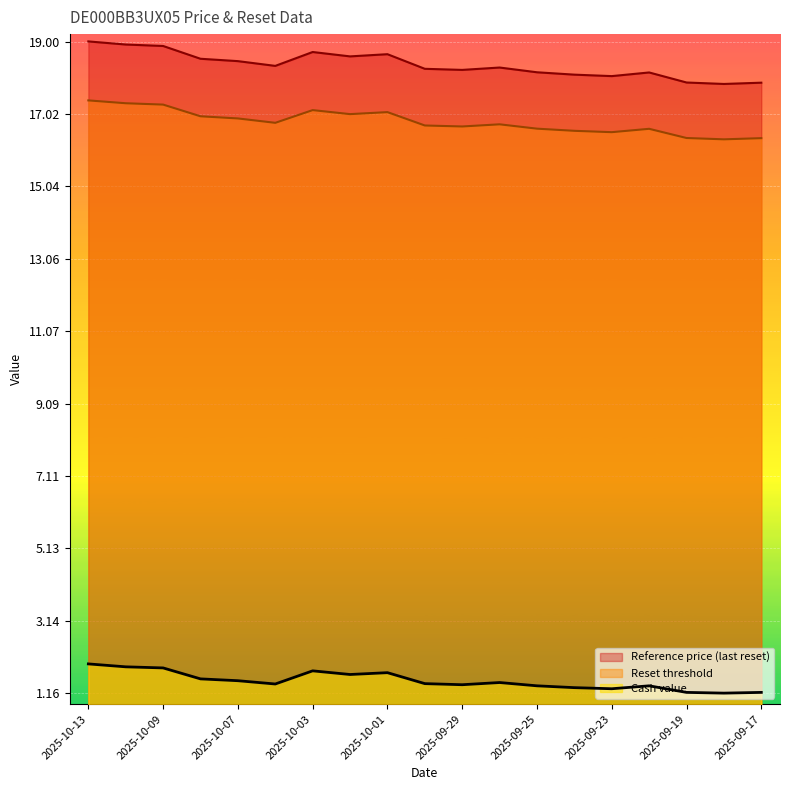

What is the spread (max minus min) of values at 2025-10-02?

16.9